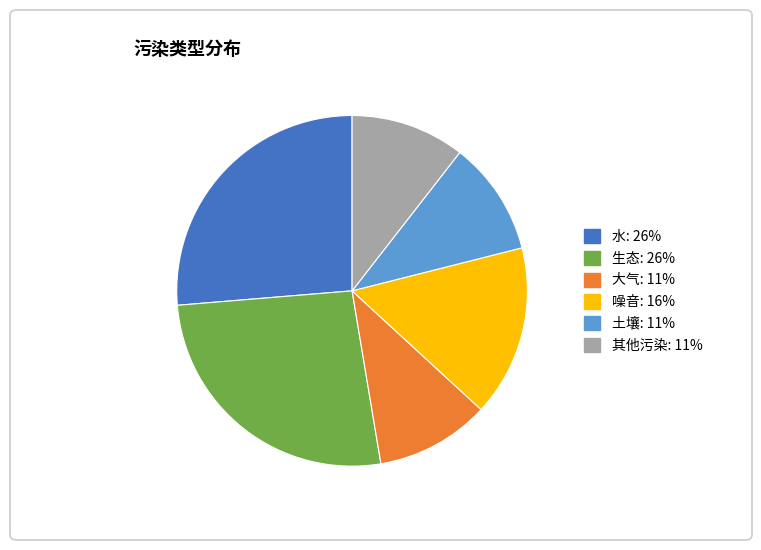

What is the ratio of the value at 大气 to the value at 噪音?

0.7